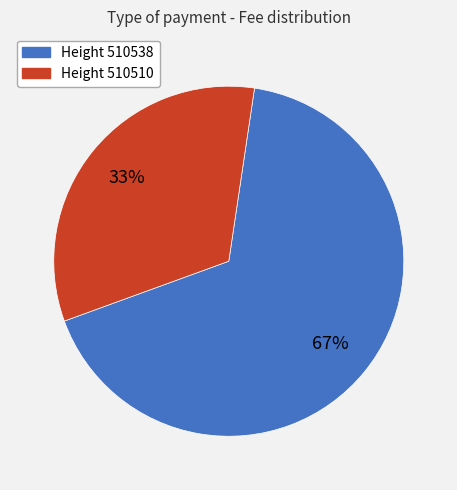

To the nearest percent, what is the difference between the largest and smallest slice percentages?

34%